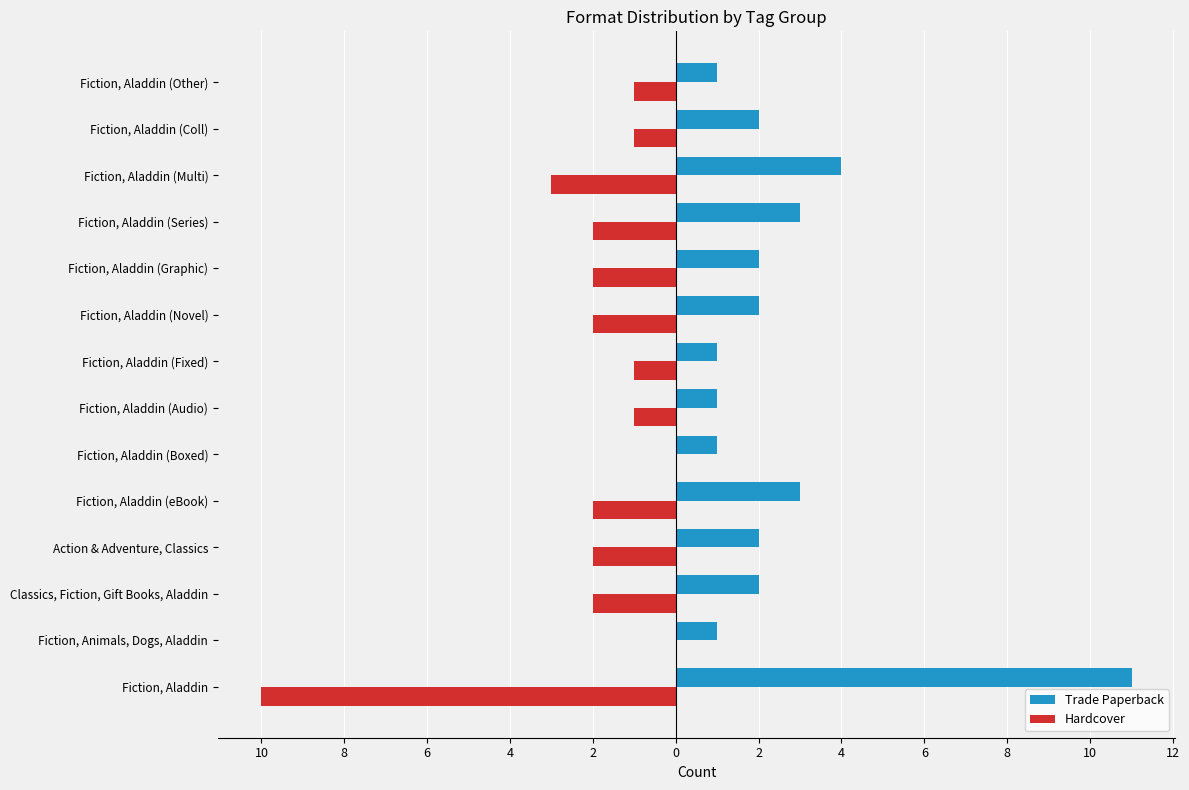

What are all the series names shown in the legend?

Trade Paperback, Hardcover